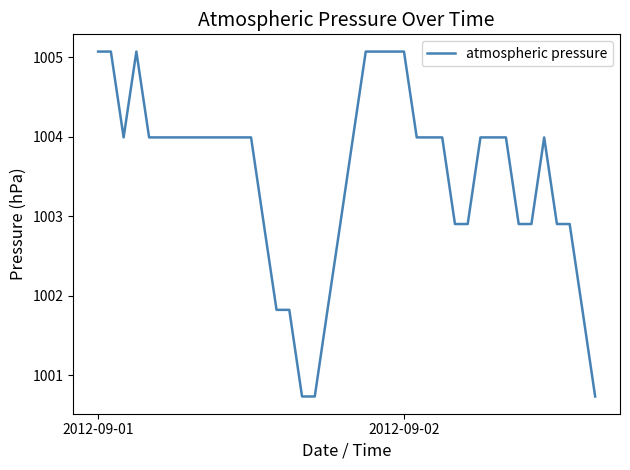

What is the difference between the maximum and minimum values?

4.3